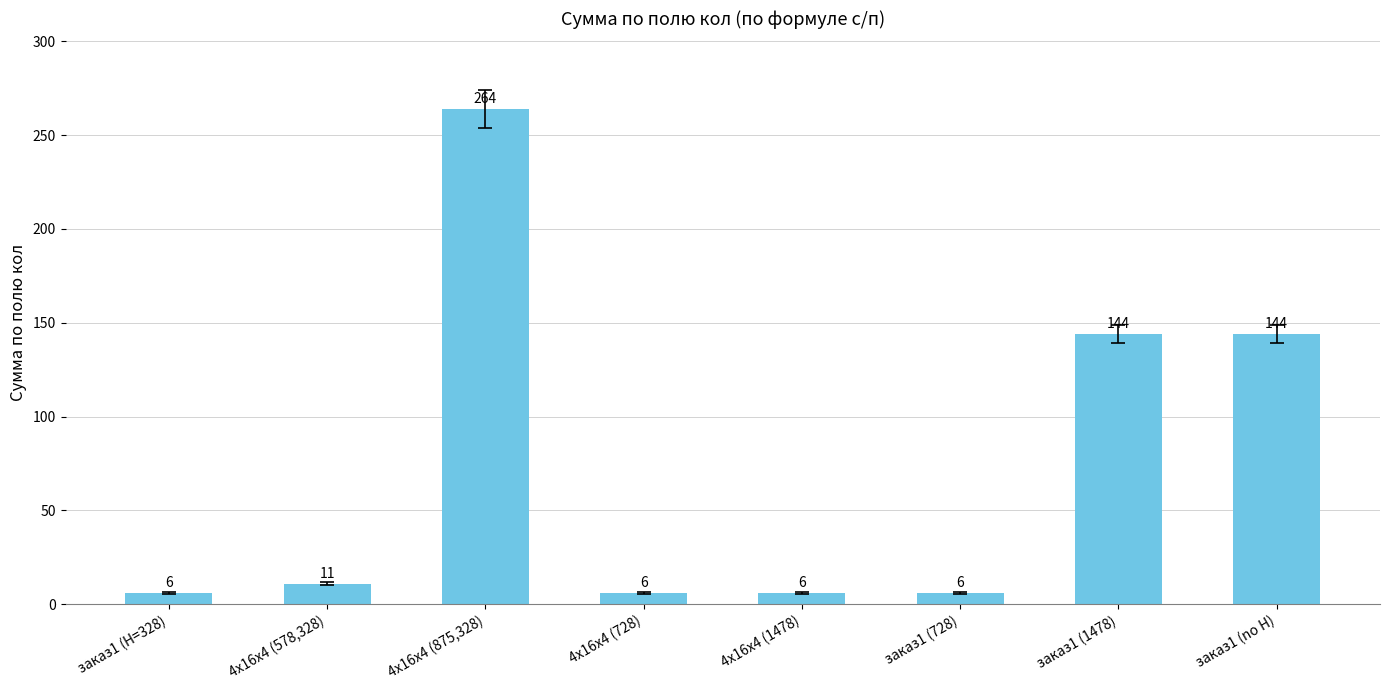

What is the difference between the values at заказ1 (1478) and 4х16х4 (875,328)?

120